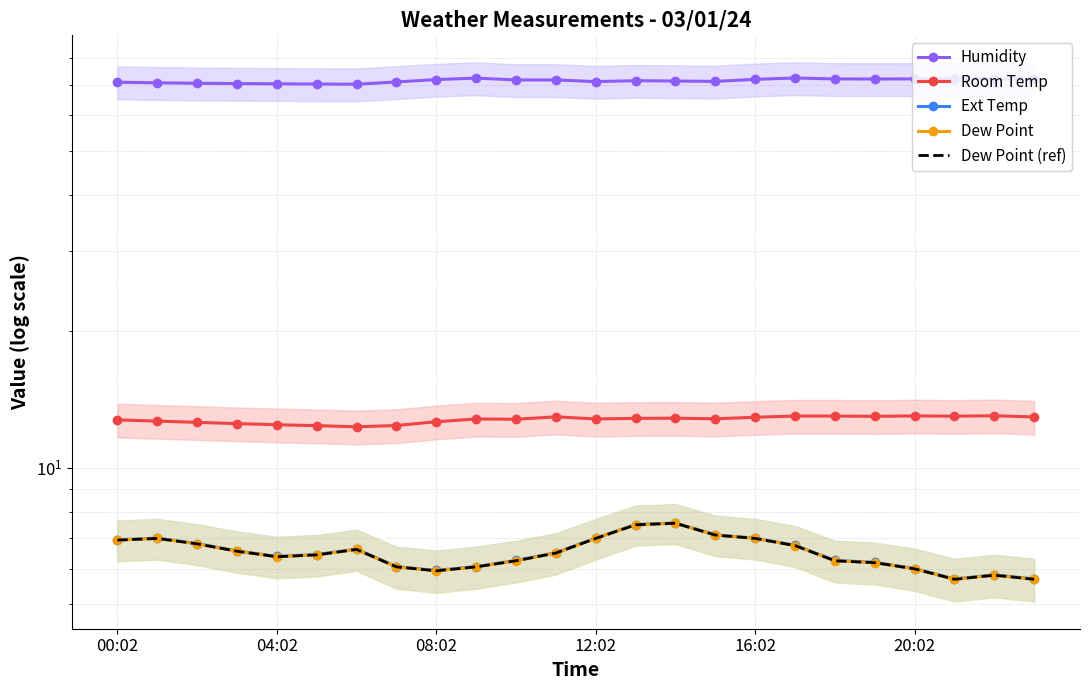

At which category does Humidity reach its first local peak?

9